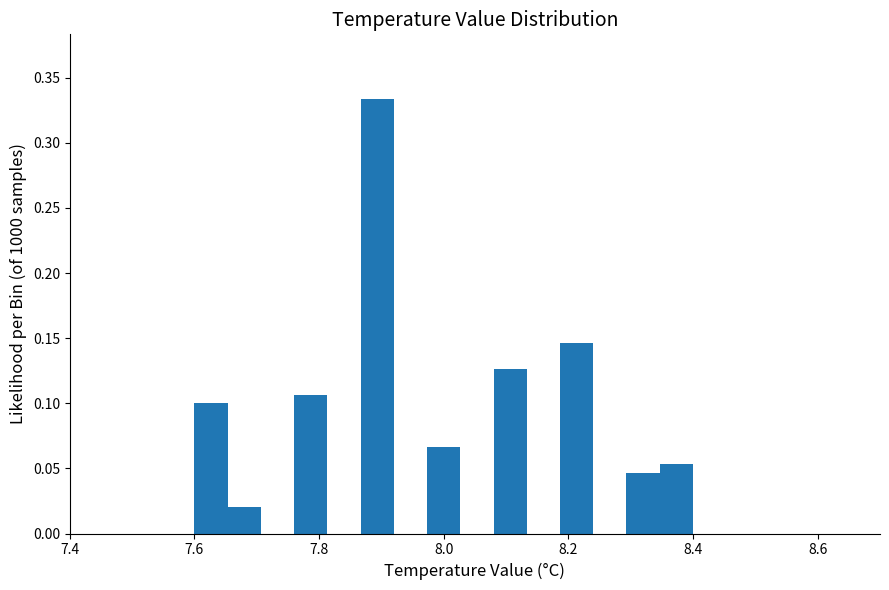

Read against the x-axis, roughly where is the centre of the tallest bar?

7.90